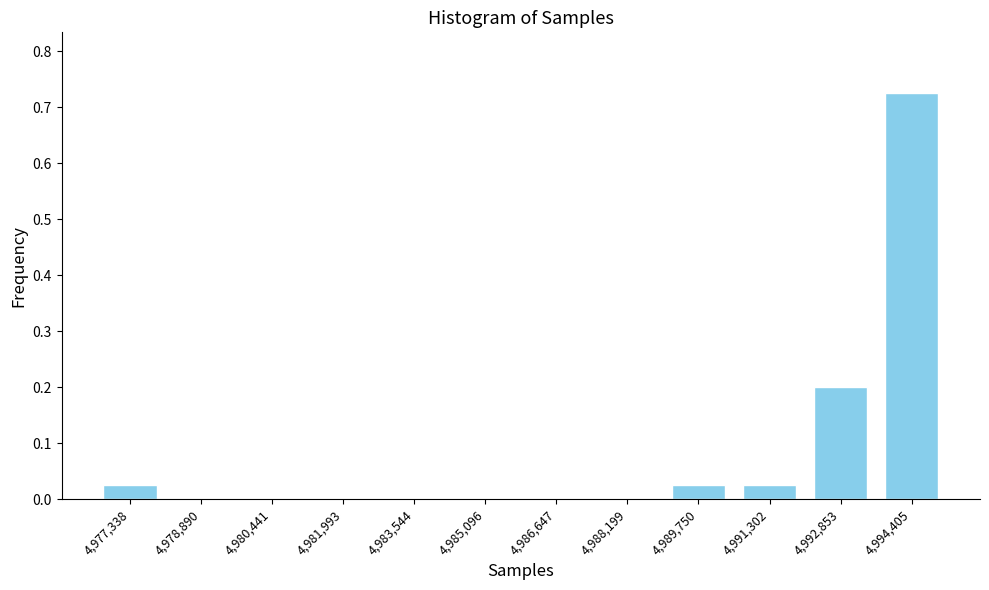

Is it true that the value at 4,977,338 is 0.0?

True